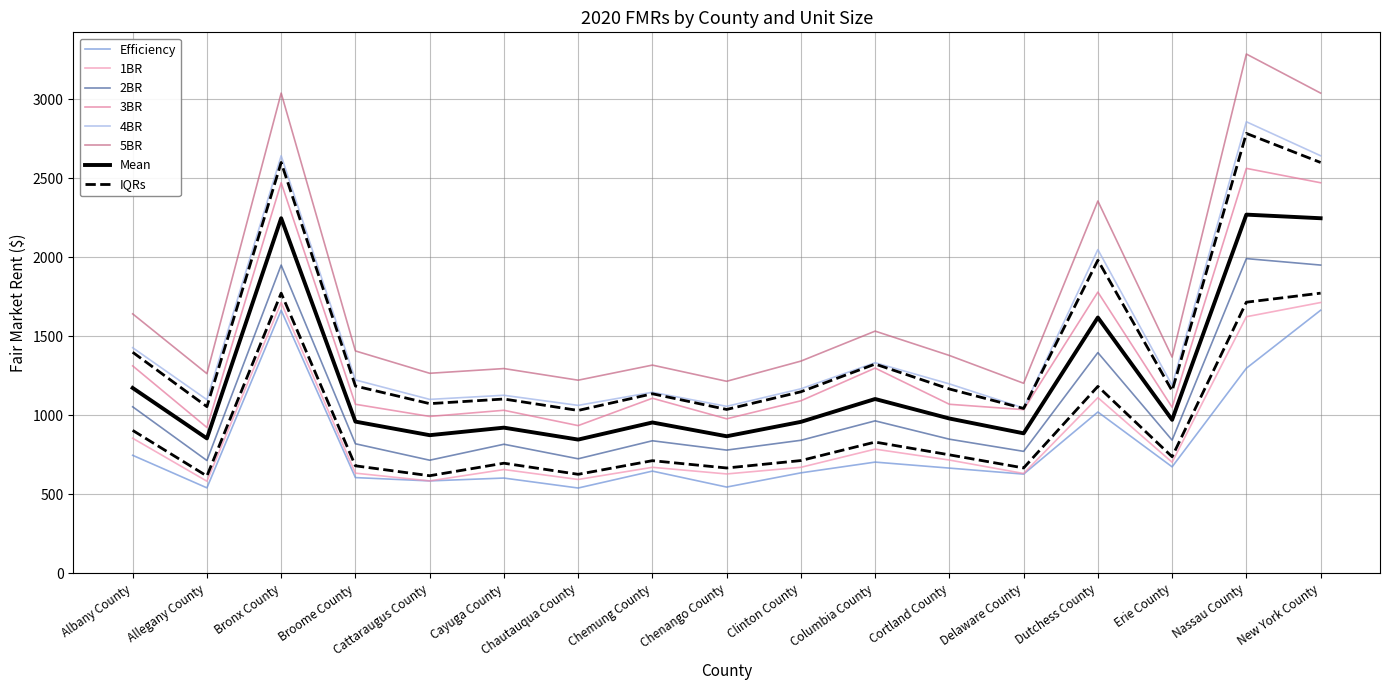

How many categories are shown in the chart?

17